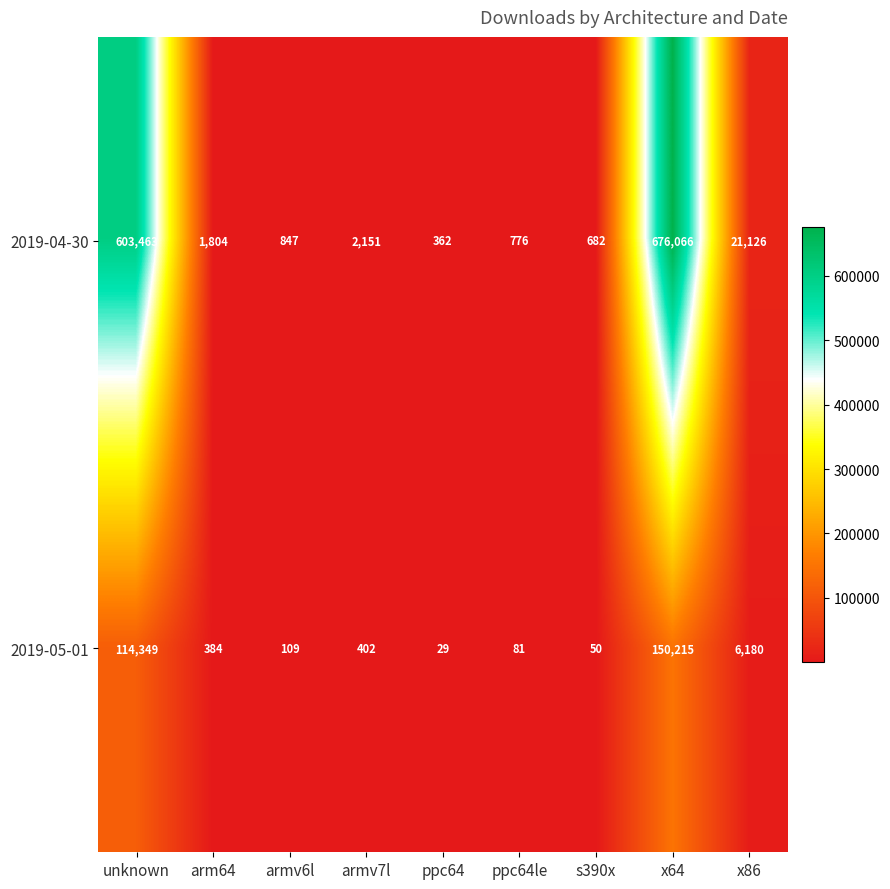

Which series changed the most between s390x and x86?

2019-04-30